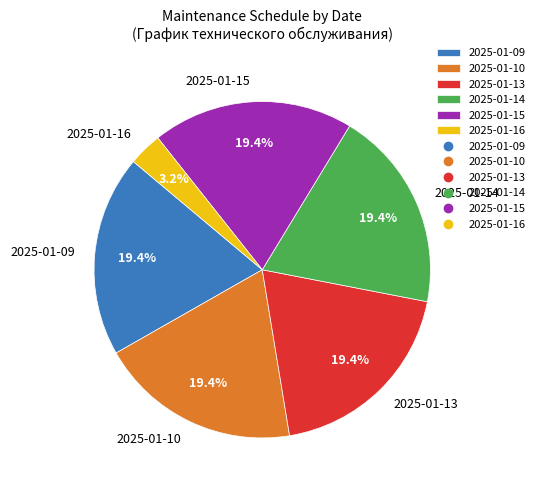

How many segments does this pie chart have?

6